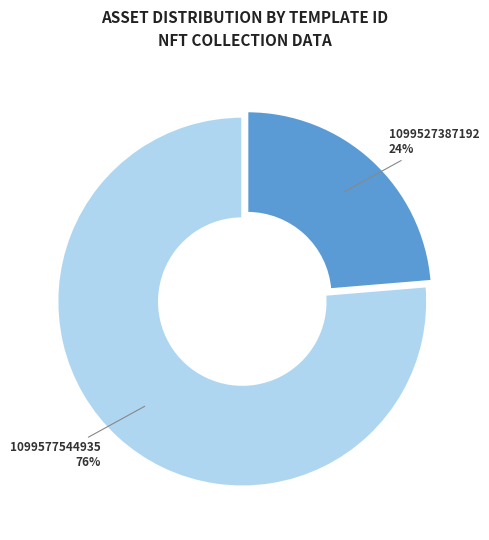

What is the ratio of the value at 1099577544935 to the value at 1099527387192?

3.2